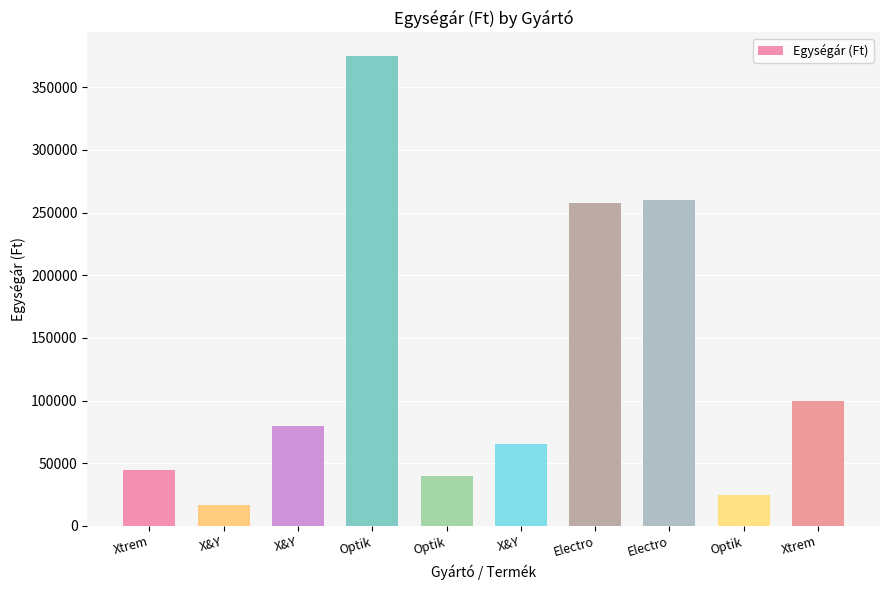

Count the number of data series in this chart.

1